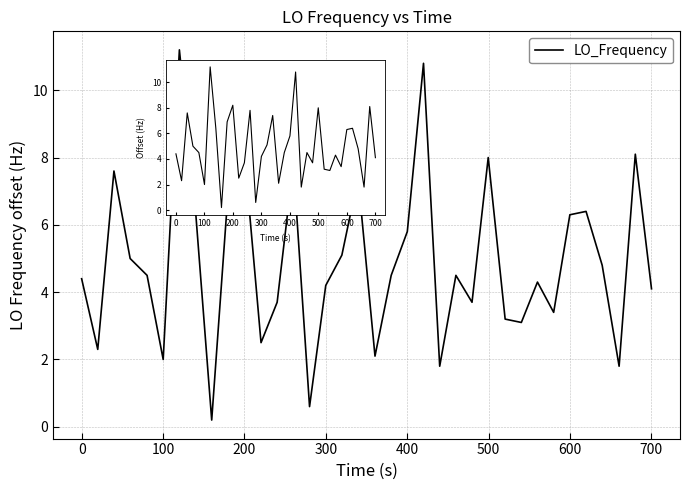

What is the smallest value displayed?

0.2